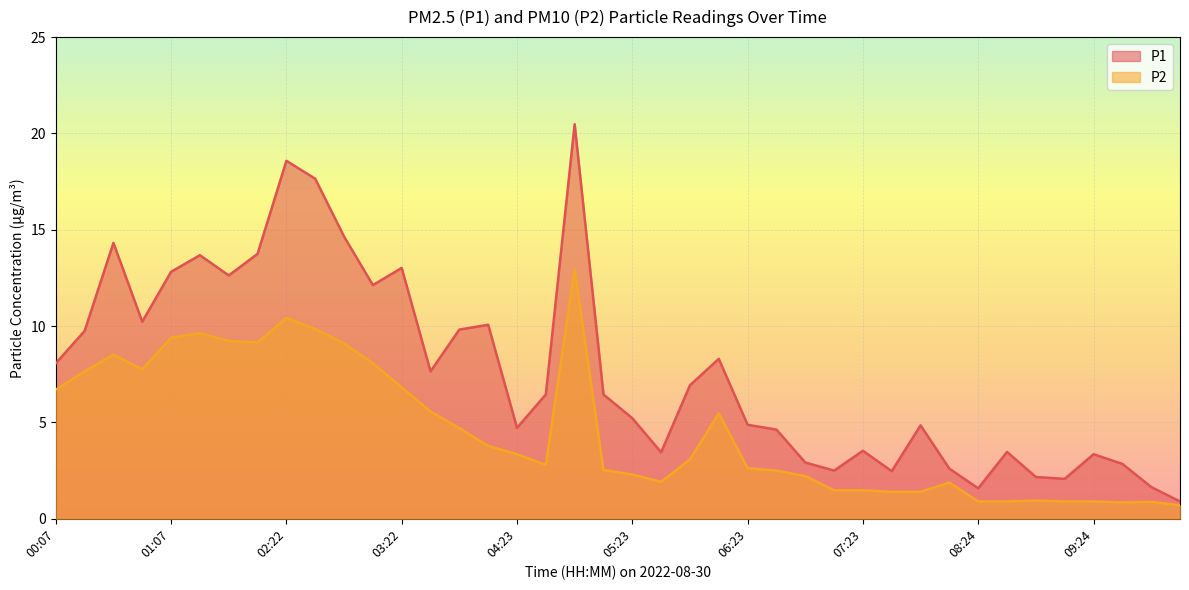

How many values in the P1 series are below 6?

19